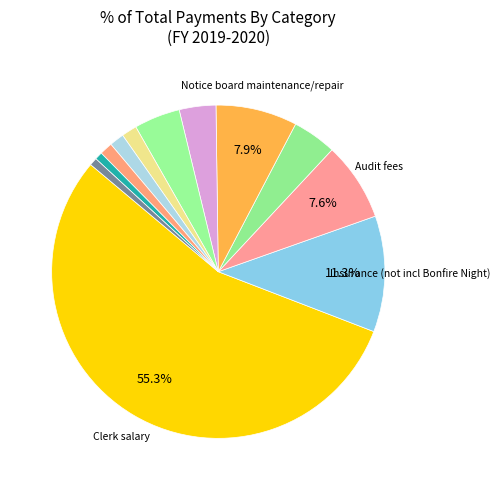

To the nearest percent, what is the average slice percentage?

8%